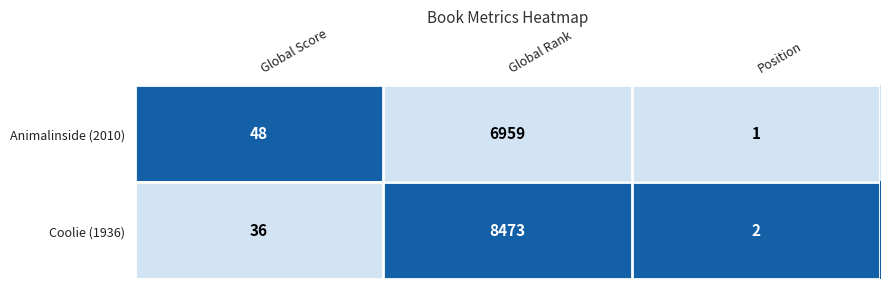

The value of Coolie (1936) at Global Score is 23. True or false?

False